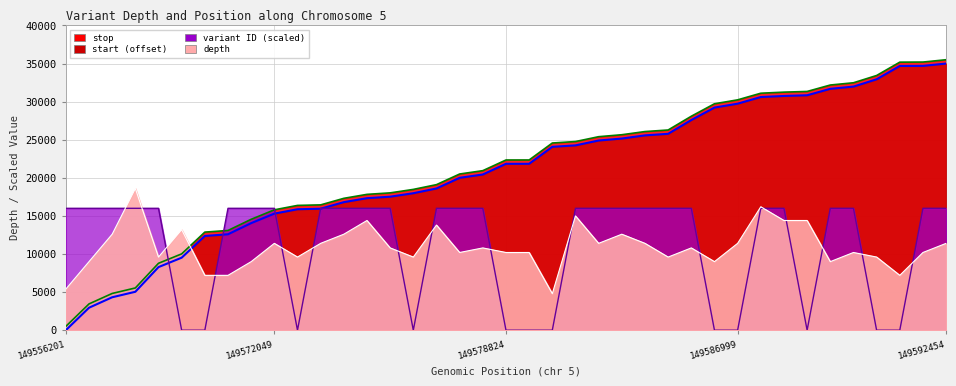

How many intersections are there between start (offset) and depth?

1